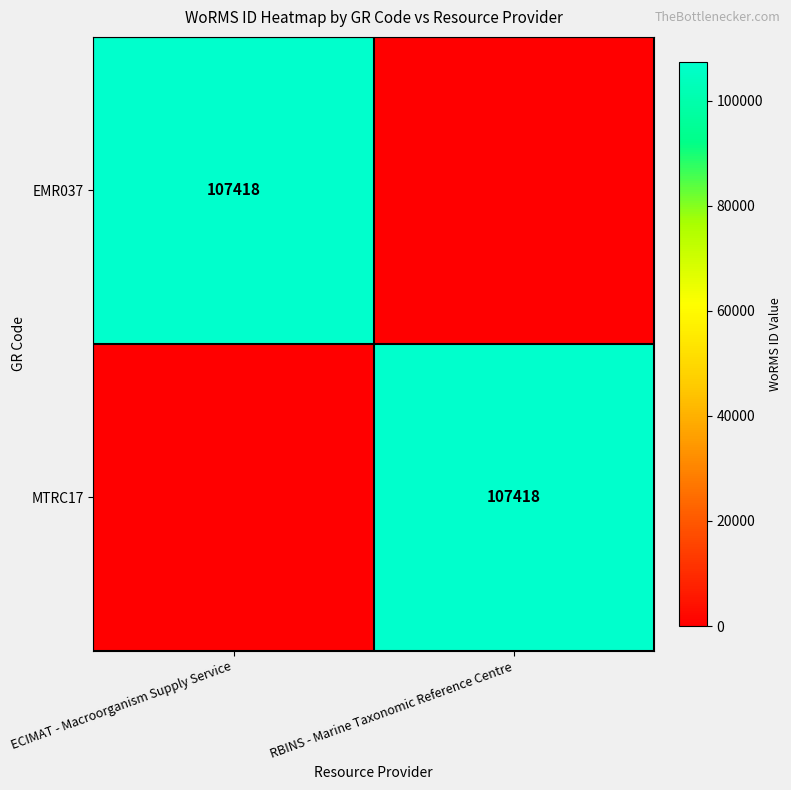

How many data points does each series have?

2